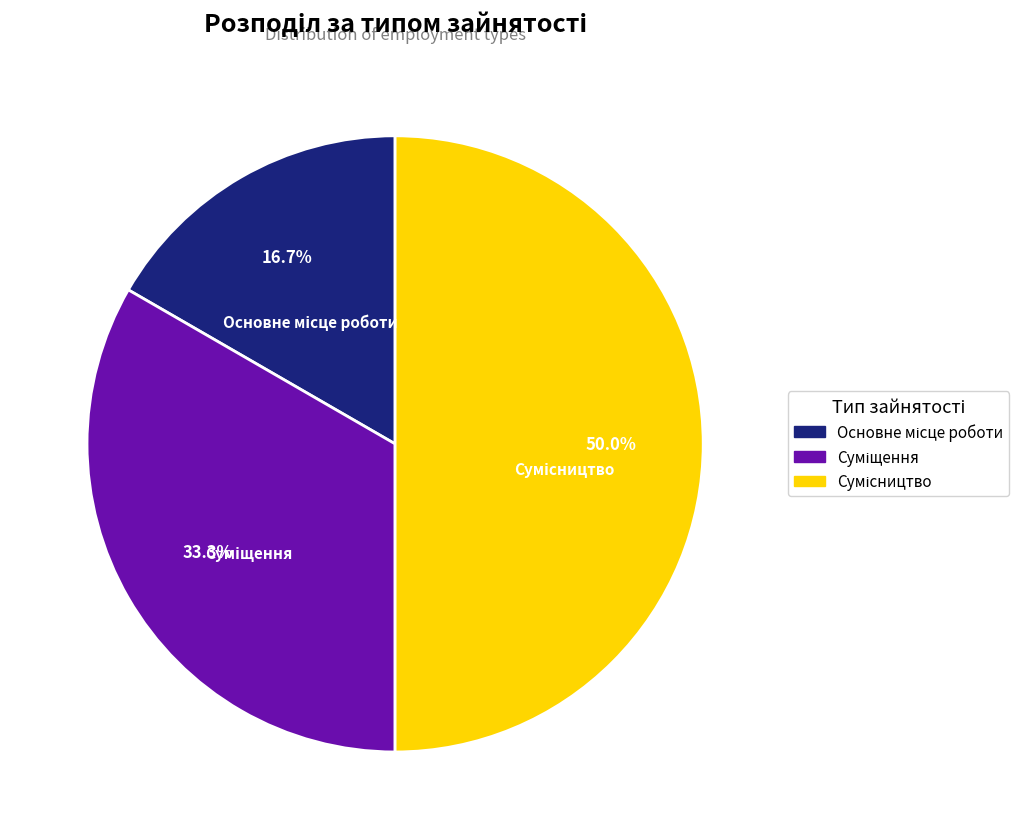

What is the ratio of the value at Сумісництво to the value at Основне місце роботи?

3.0